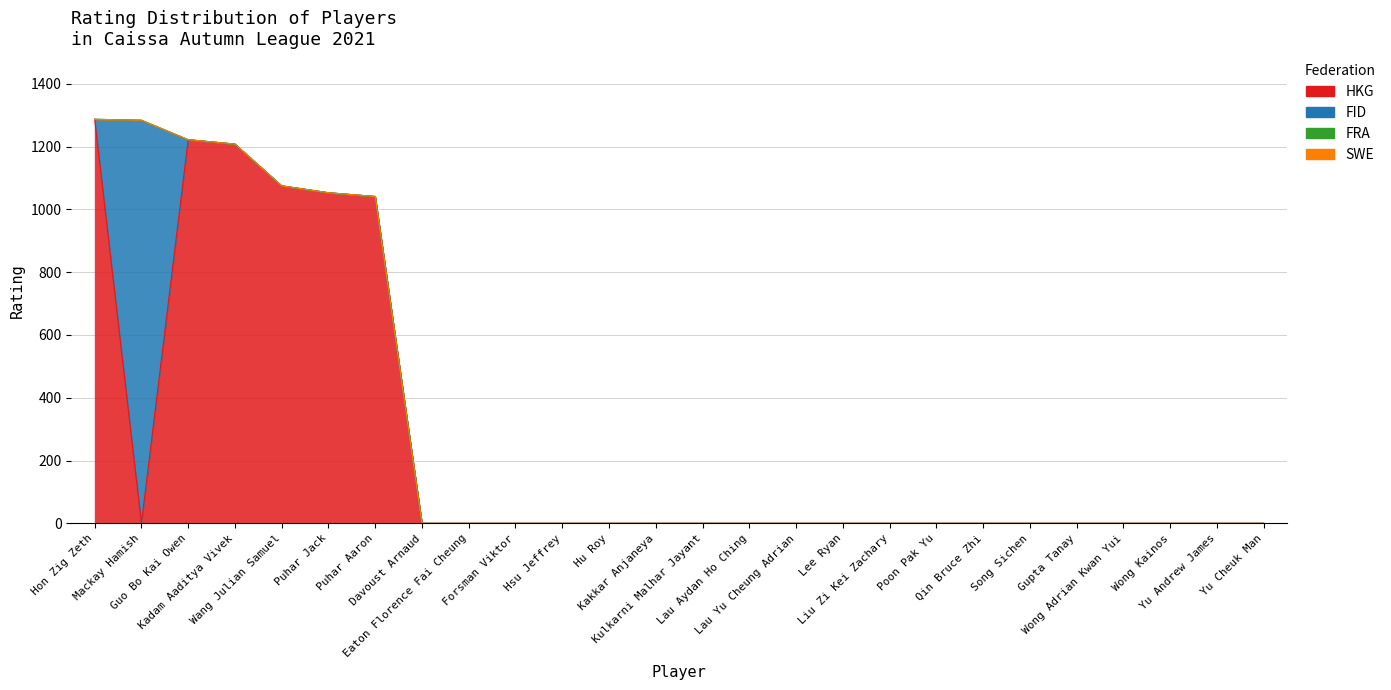

How many intersections are there between FID and HKG?

2